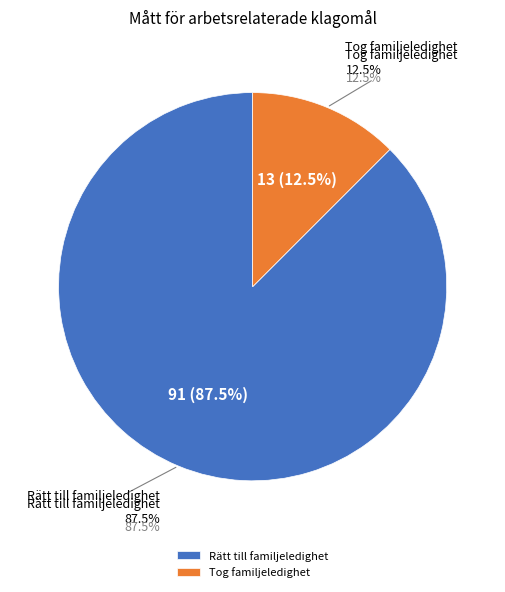

What percentage is NOT represented by Andel av berättigade anställda som tog familjerelaterad ledighet?

87.5%